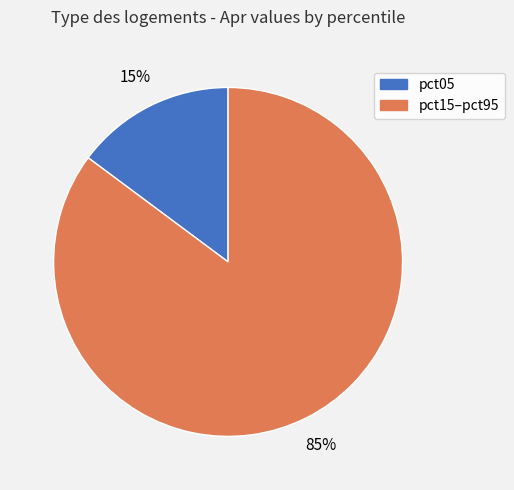

Is there any slice that represents more than half of the pie?

Yes